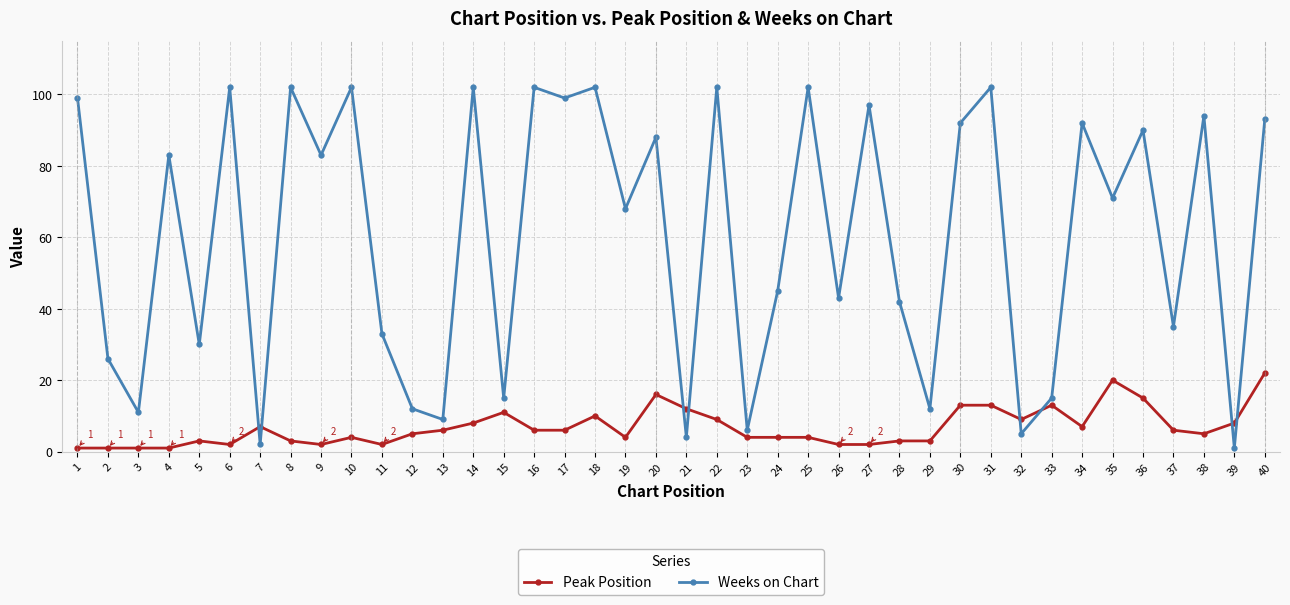

Reading left to right, list all the values displayed in this chart.

Peak Position: 1	1	1	1	3	2	7	3	2	4	2	5	6	8	11	6	6	10	4	16	12	9	4	4	4	2	2	3	3	13	13	9	13	7	20	15	6	5	8	22
Weeks on Chart: 99	26	11	83	30	102	2	102	83	102	33	12	9	102	15	102	99	102	68	88	4	102	6	45	102	43	97	42	12	92	102	5	15	92	71	90	35	94	1	93